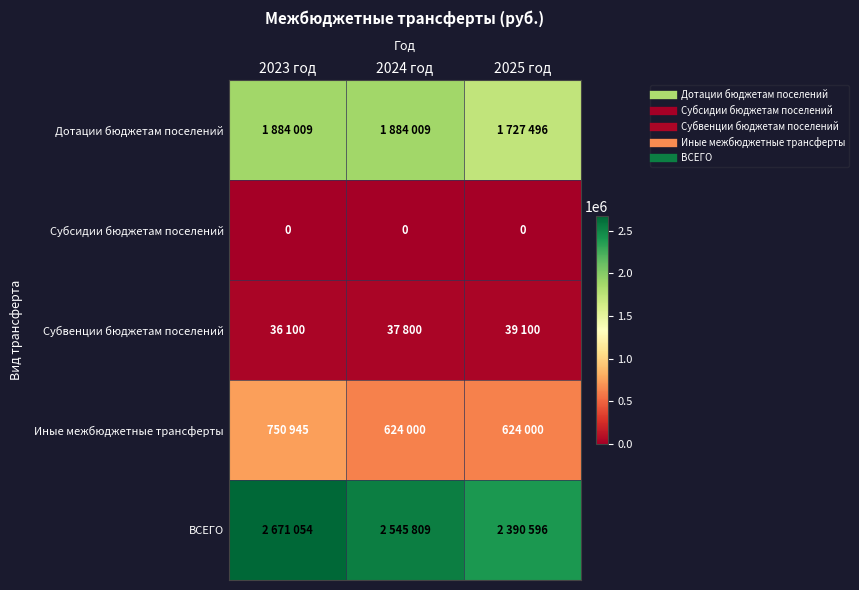

What is the maximum value for Дотации бюджетам поселений?

1884009